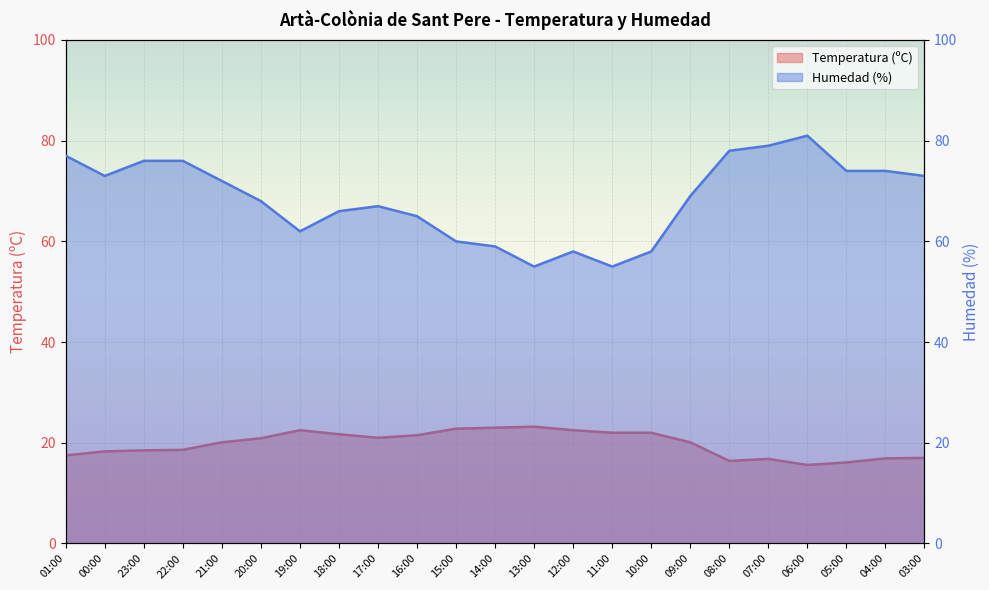

What is the label of the 13th point from the right?

15:00